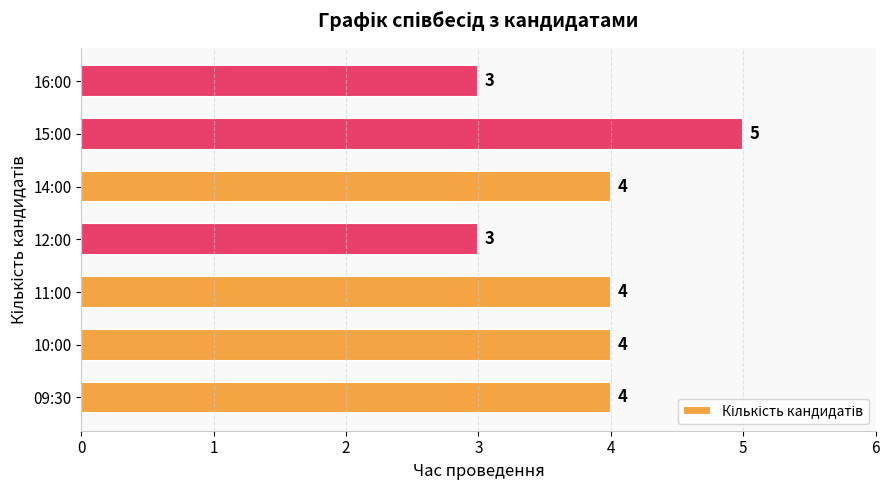

Does the chart contain any negative values?

No